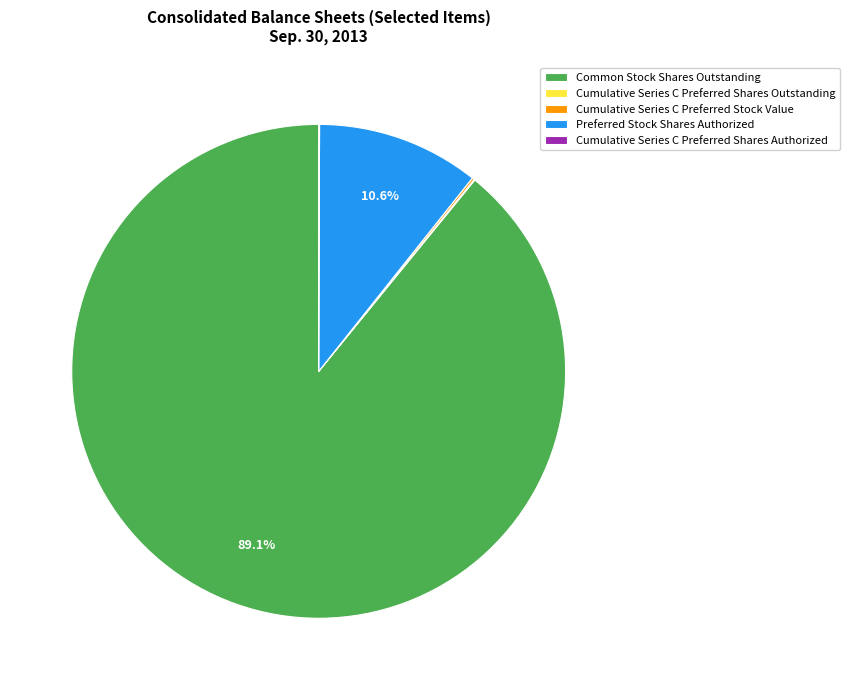

Which category has the biggest portion of the pie?

Common Stock Shares Outstanding